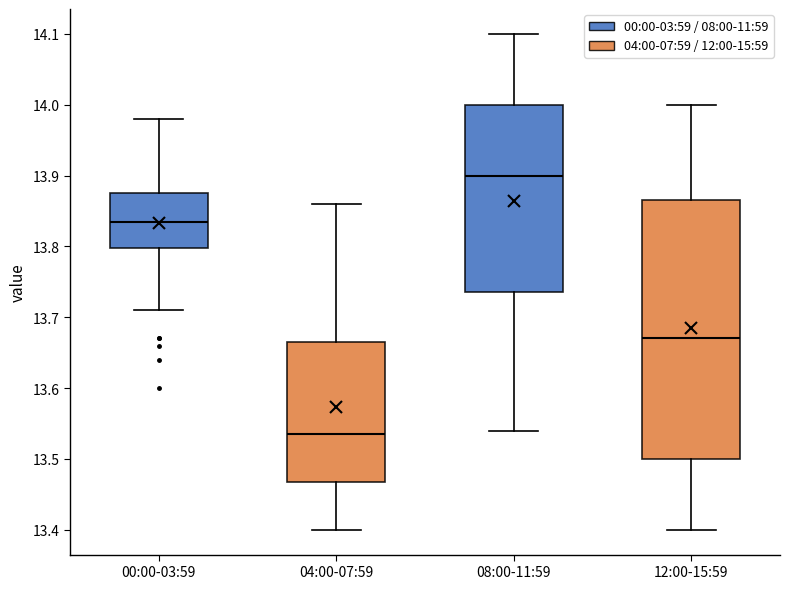

Reading left to right, read every box against the y-axis: the position of its median line, the range the box covers, and the ends of its whiskers. The values are not printed on the chart, so give them approximately, as read against the axis.

00:00-03:59: median 13.84, box 13.80 to 13.88, whiskers 13.71 to 13.98
04:00-07:59: median 13.54, box 13.47 to 13.67, whiskers 13.40 to 13.86
08:00-11:59: median 13.90, box 13.74 to 14.00, whiskers 13.54 to 14.10
12:00-15:59: median 13.67, box 13.50 to 13.87, whiskers 13.40 to 14.00